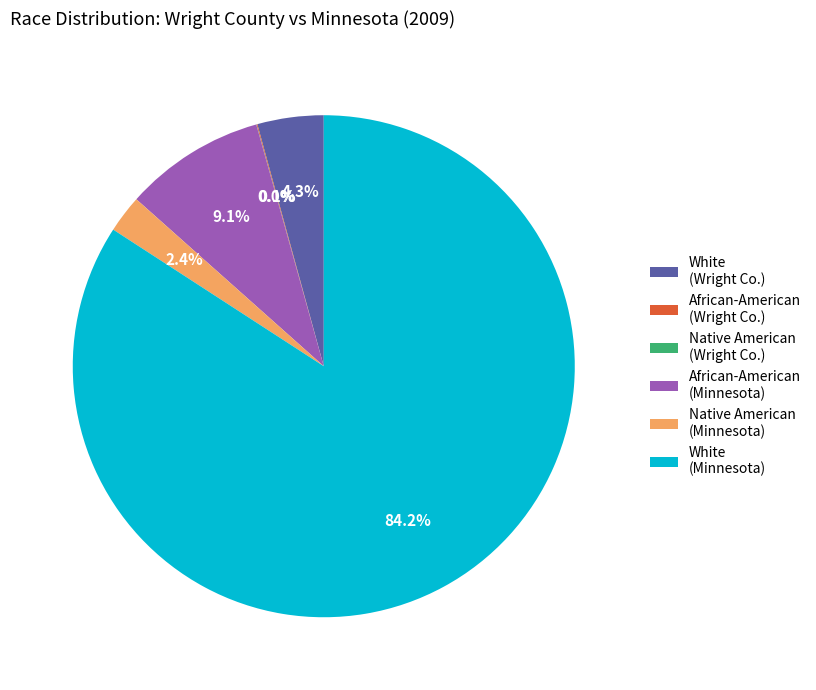

To the nearest percent, what is the difference between the largest and smallest slice percentages?

84%